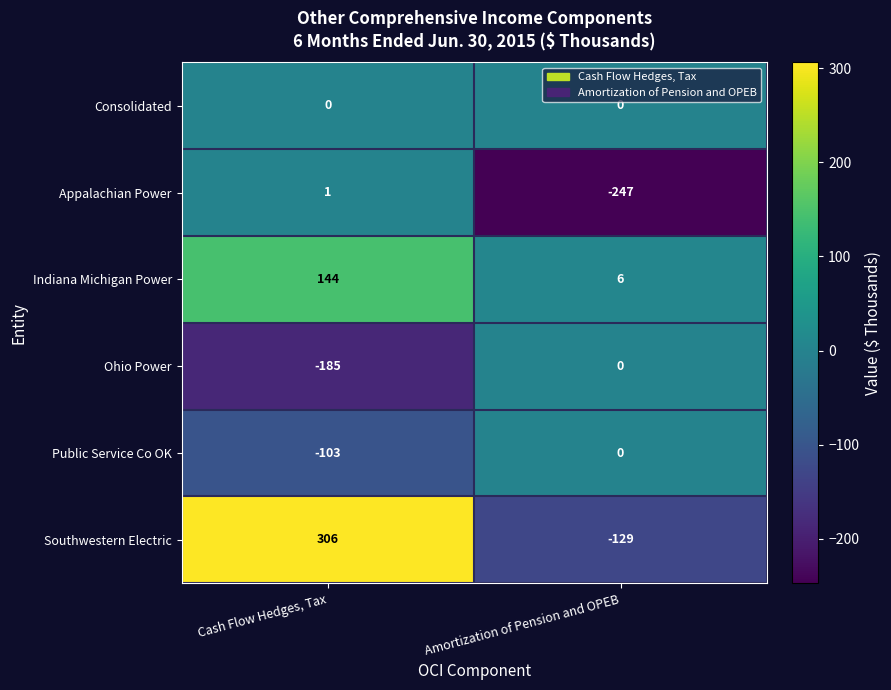

At which label is Public Service Co OK closest to -51?

Amortization of Pension and OPEB